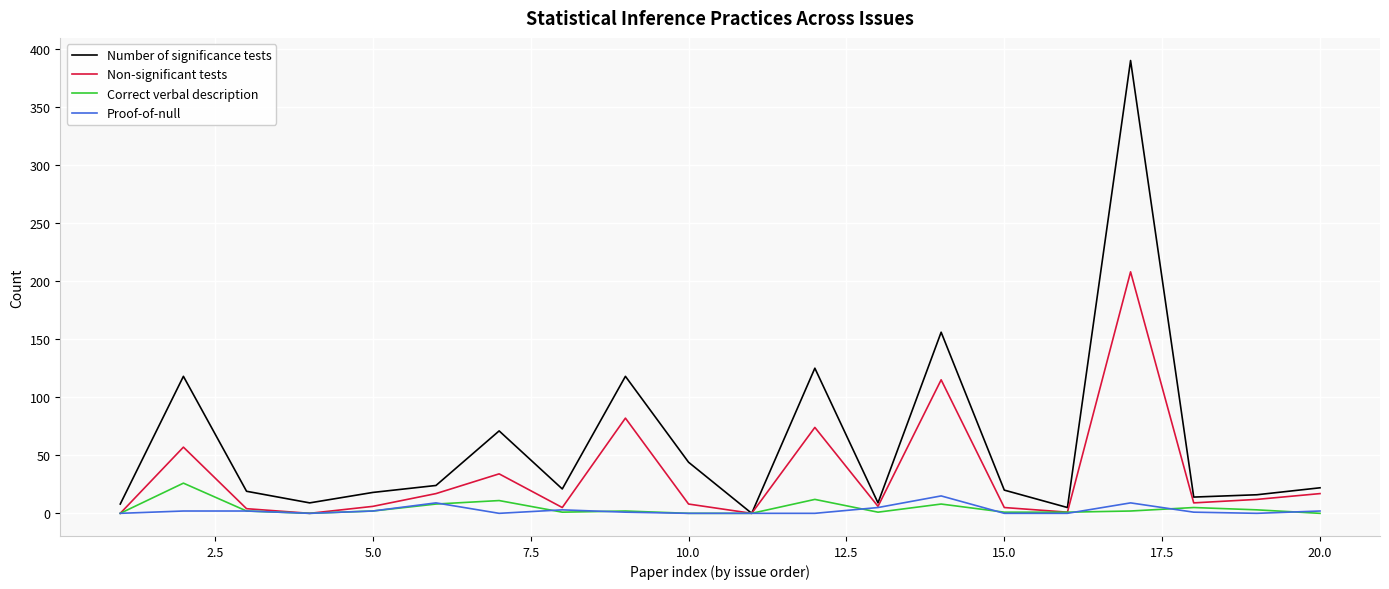

Which series has the widest spread of values?

Number of significance tests